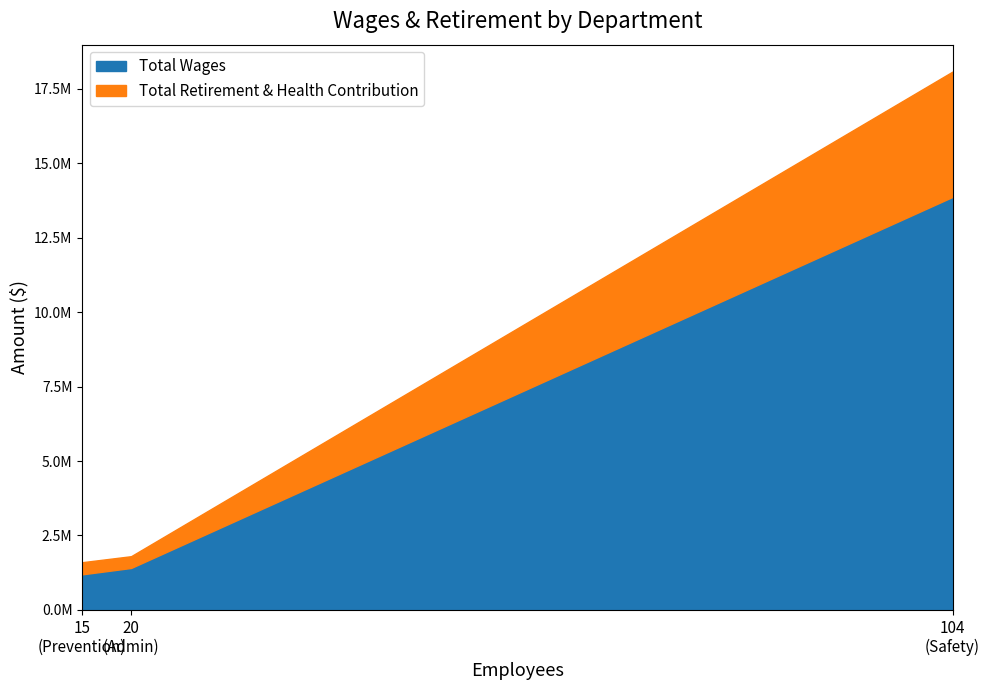

Which series has the widest spread of values?

Total Wages